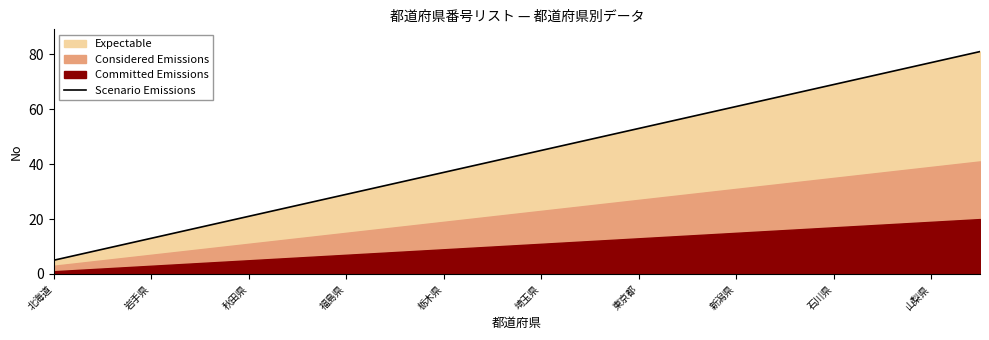

Read the Scenario Emissions value at 石川県.

69